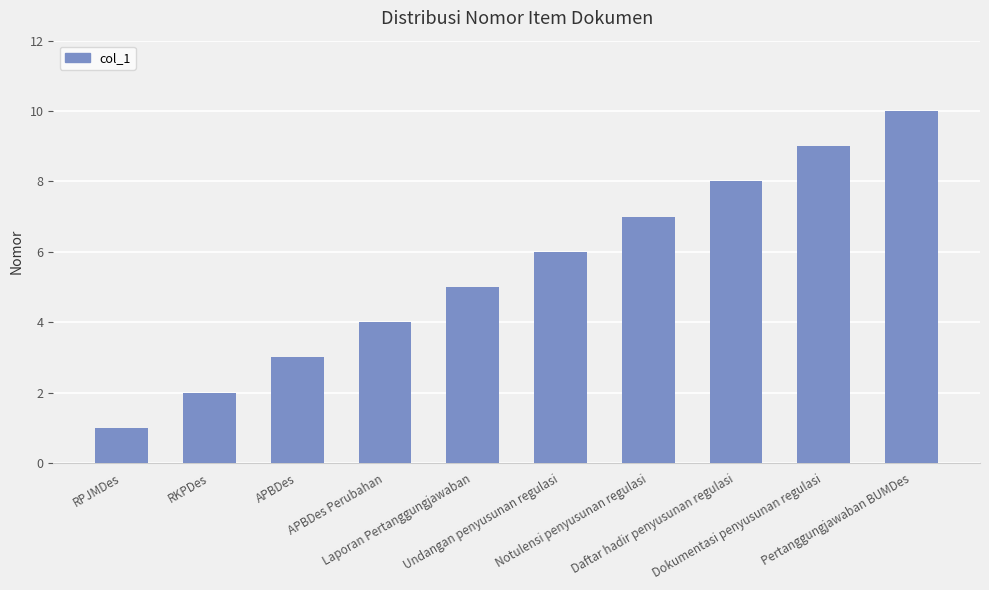

Reading left to right, extract all data points from this chart.

1	2	3	4	5	6	7	8	9	10